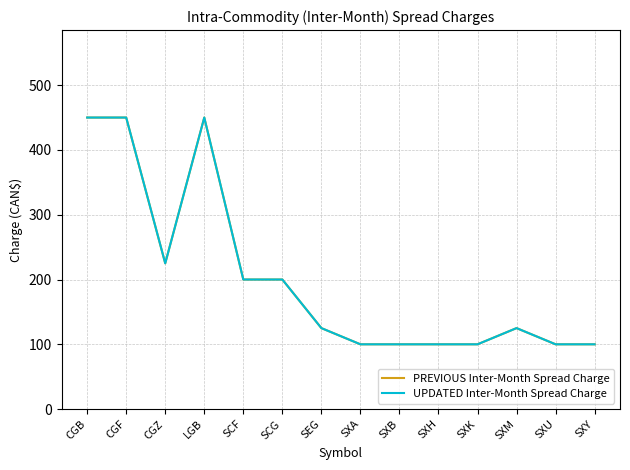

What is the minimum value for UPDATED Inter-Month Spread Charge?

100